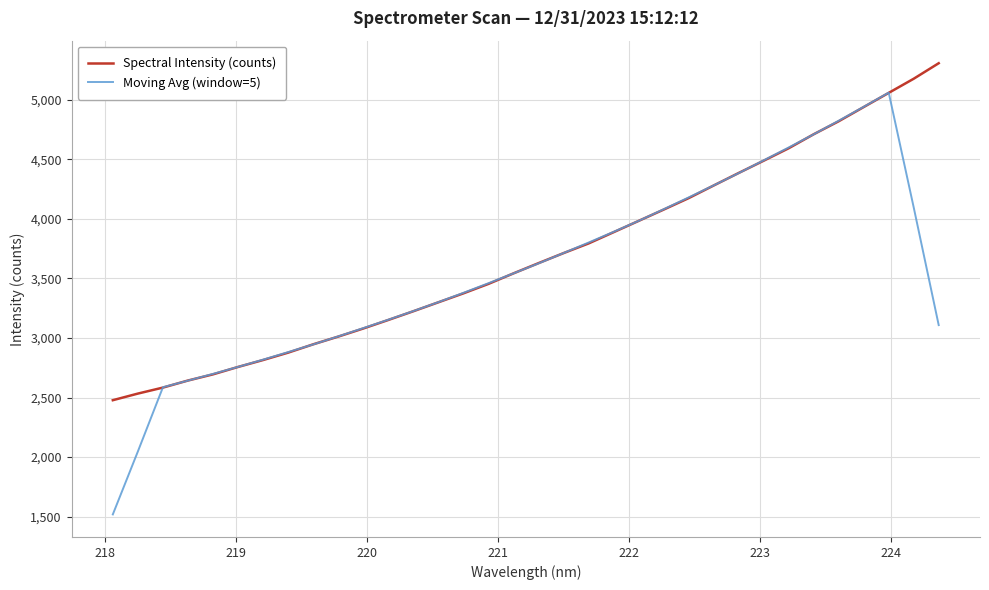

What are all the series names shown in the legend?

Spectral Intensity (counts), Moving Avg (window=5)